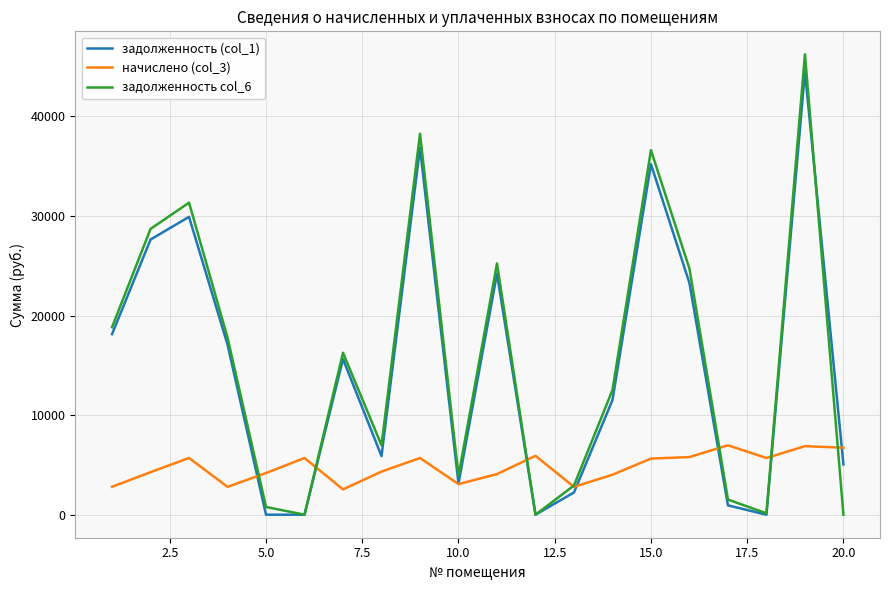

At how many categories does at least one series exceed 27753?

5